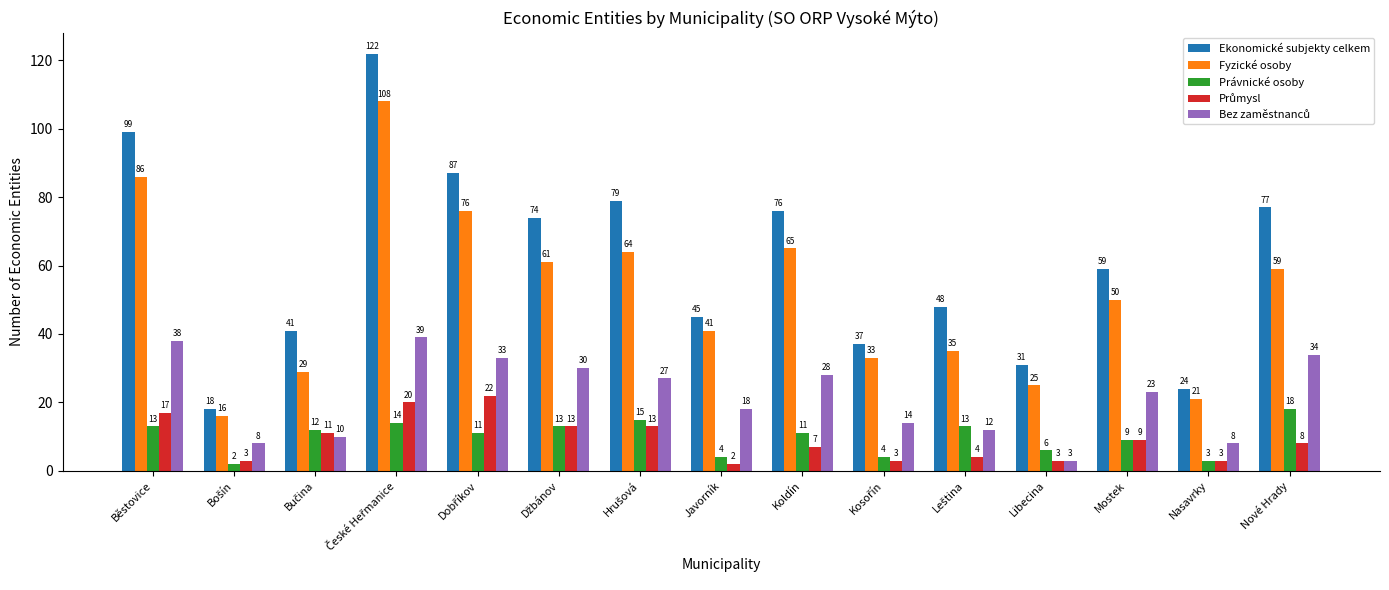

What value does the Ekonomické subjekty celkem series have at Mostek, to the nearest 10?

60